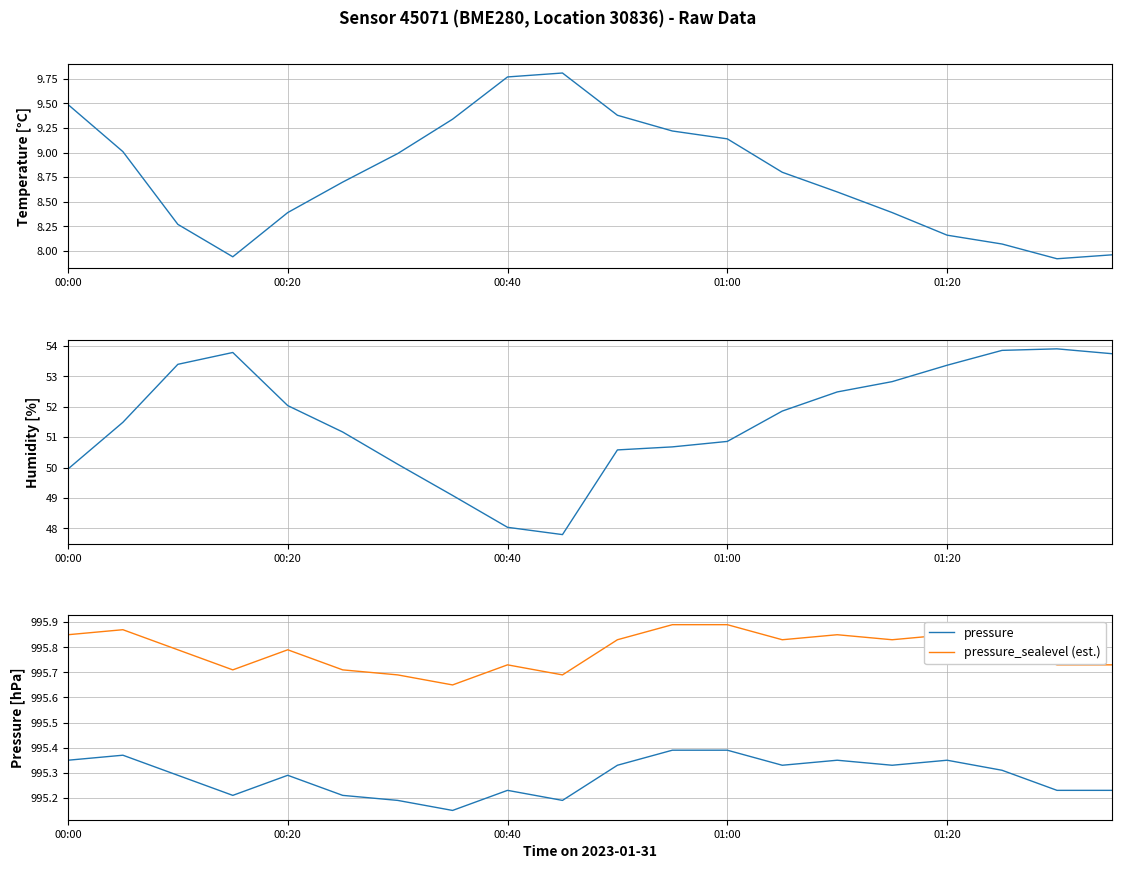

At which category does the chart reach its minimum across all series?

18